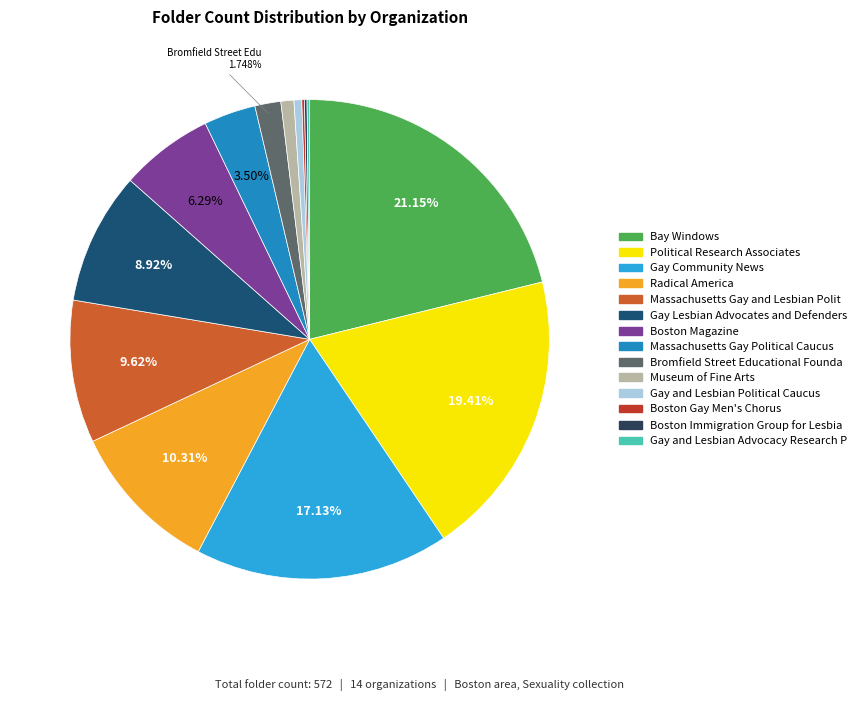

Is there a majority slice in this chart?

No